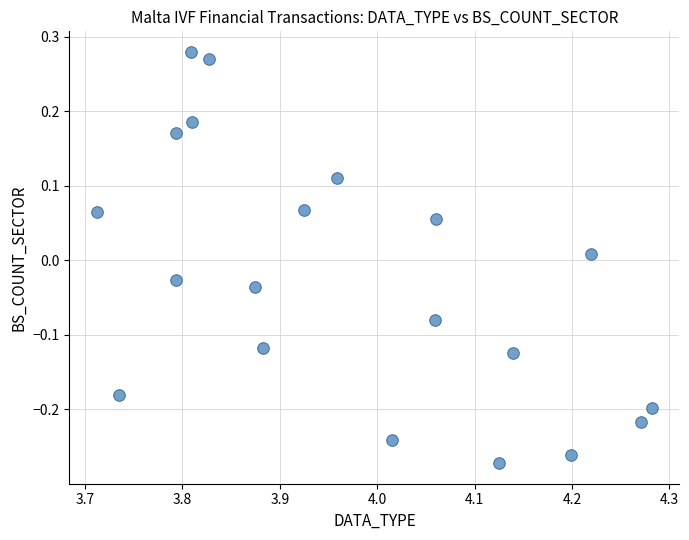

What is the range of X values (max minus min)?

0.6